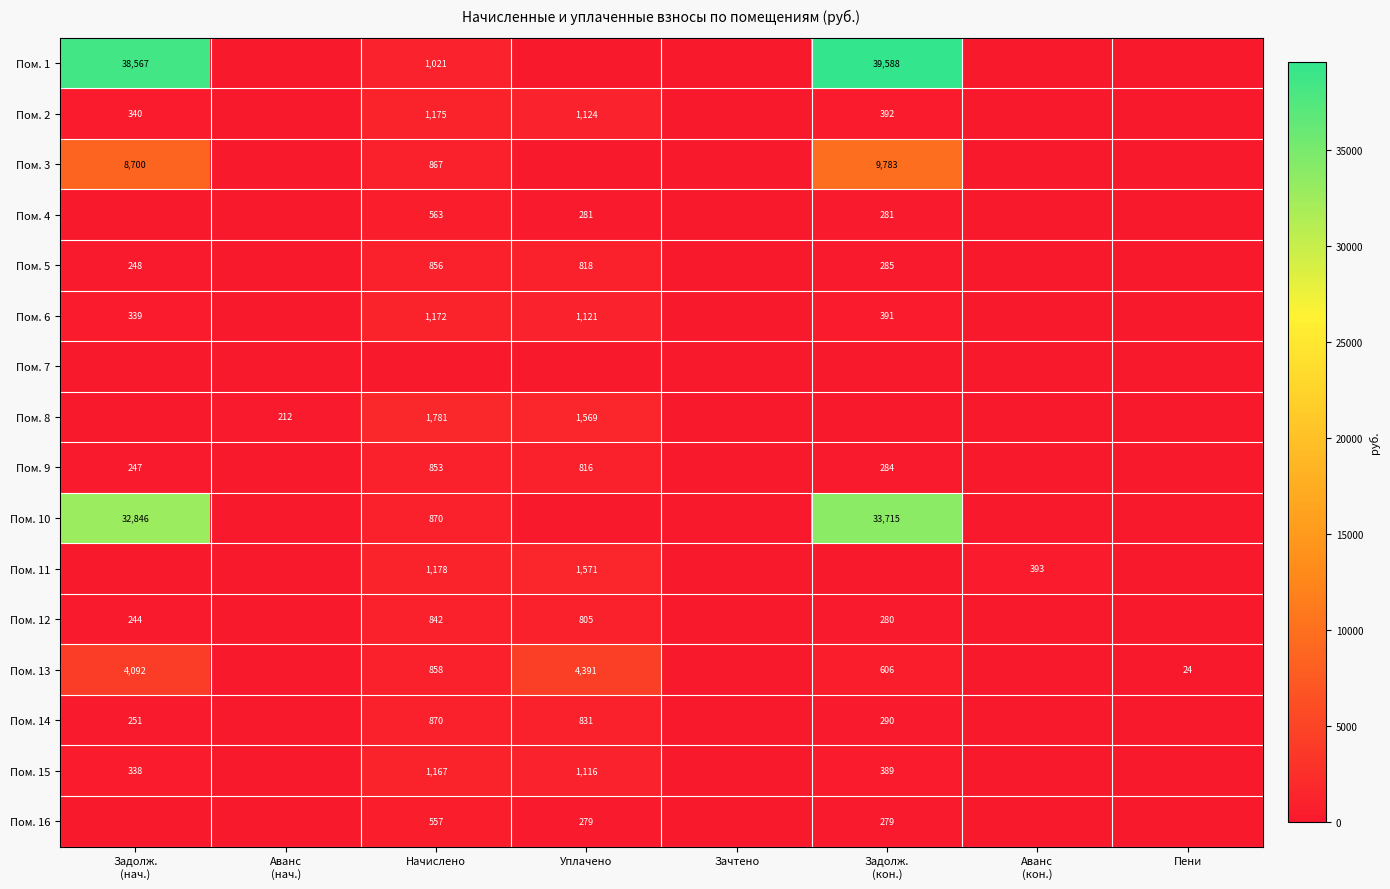

The Пом. 1 series shows 25666.2 at Аванс (кон.). True or false?

False